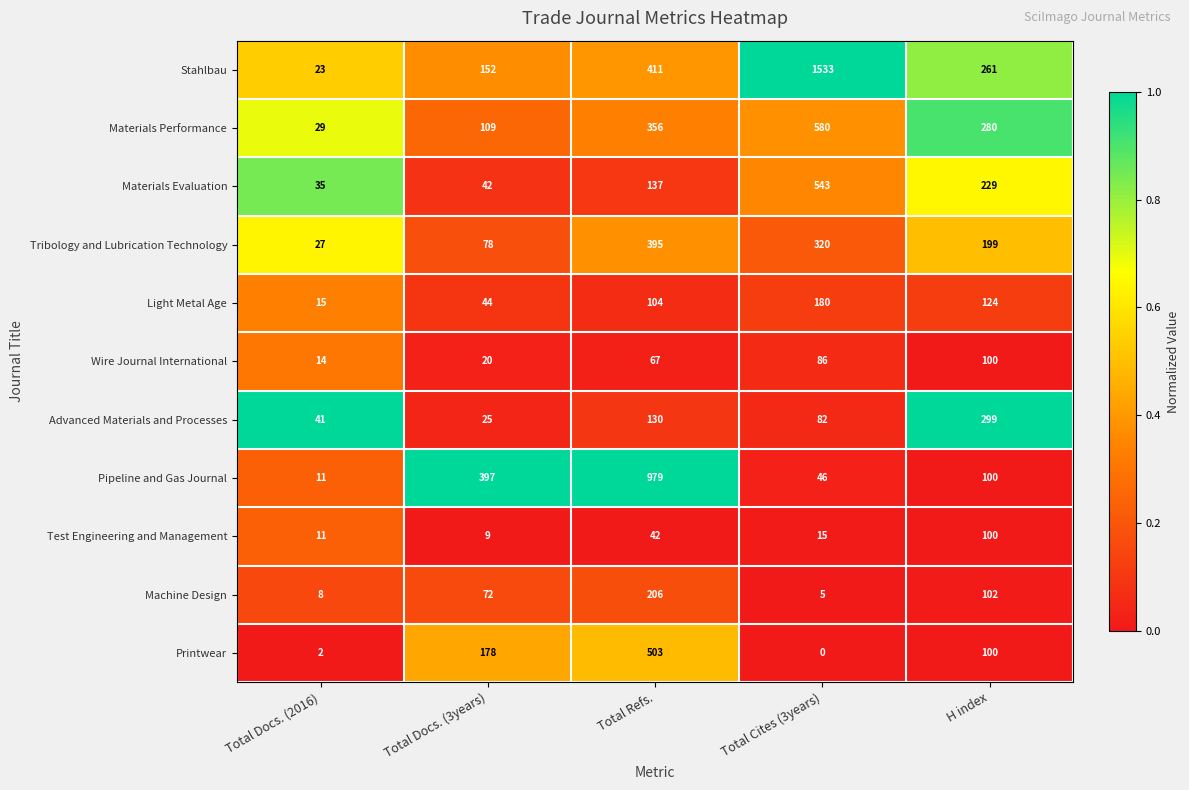

What is the maximum value shown in the chart?

1533